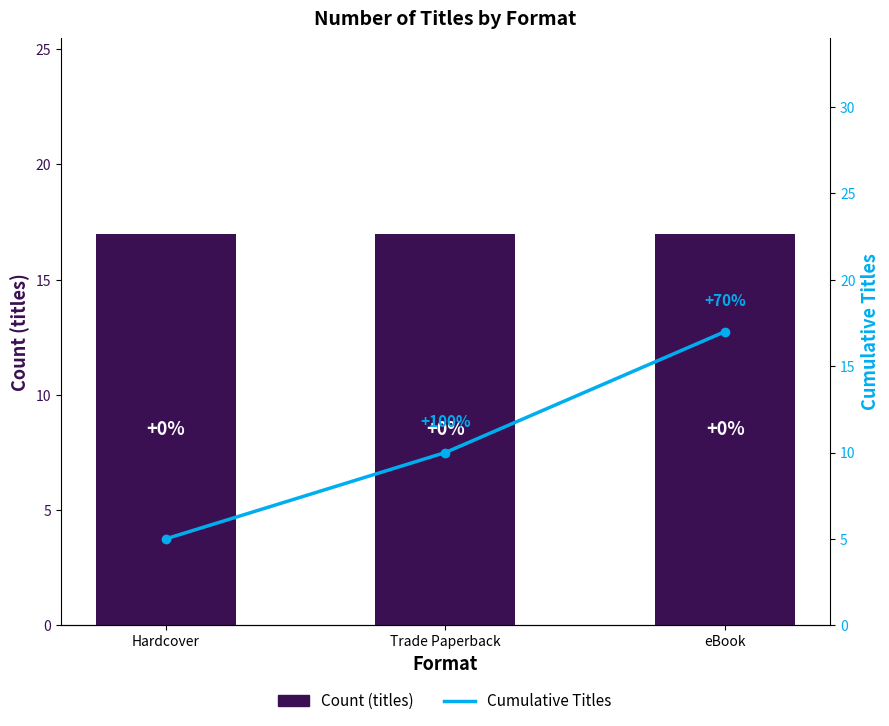

What are all the series names shown in the legend?

Count (titles), Cumulative Titles